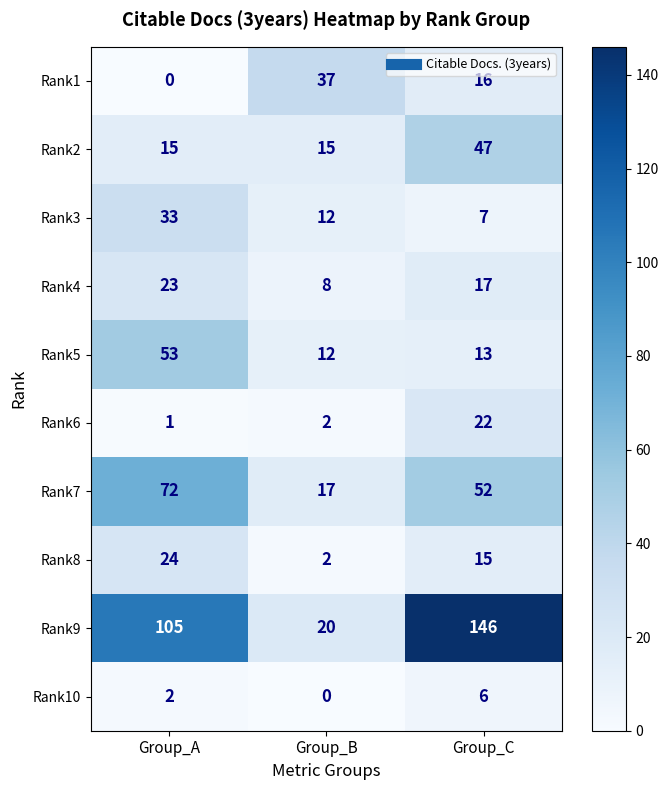

At which category is the sum across all series the highest?

Group_C